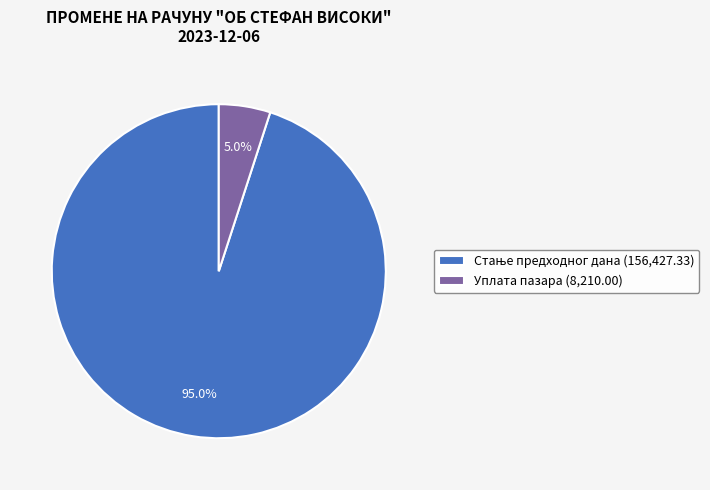

Which slice is the smallest?

Уплата пазара (8,210.00)